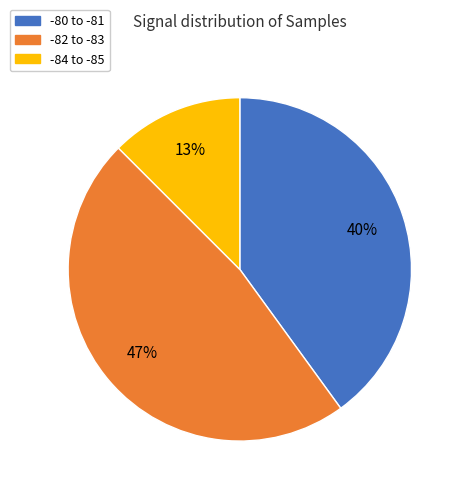

To the nearest percent, what is the average slice percentage?

33%